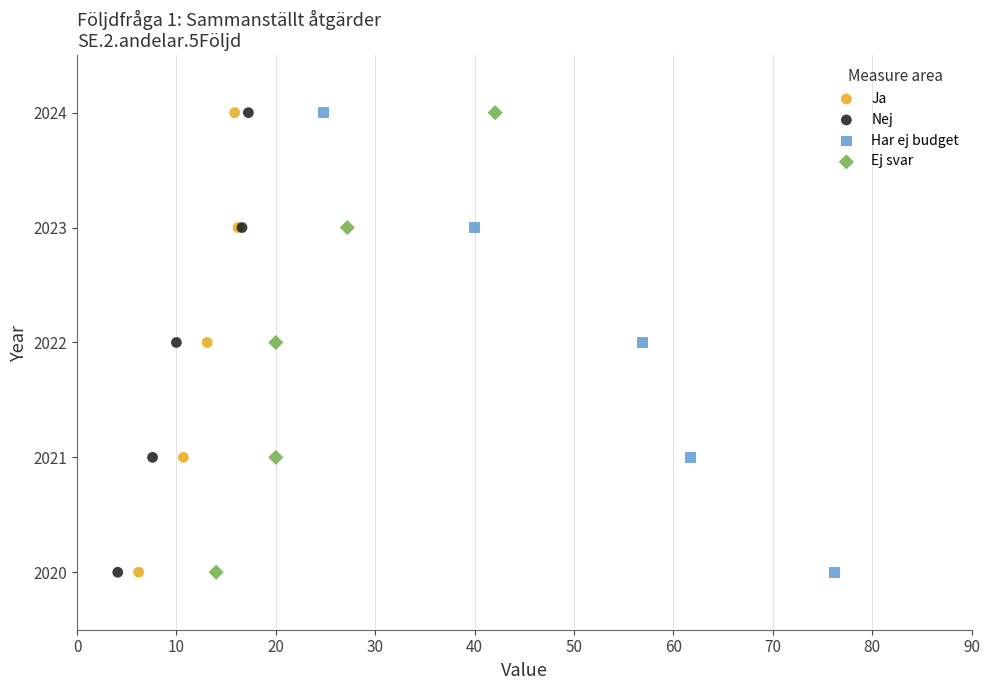

What are all the series names shown in the legend?

Ja, Nej, Har ej budget, Ej svar